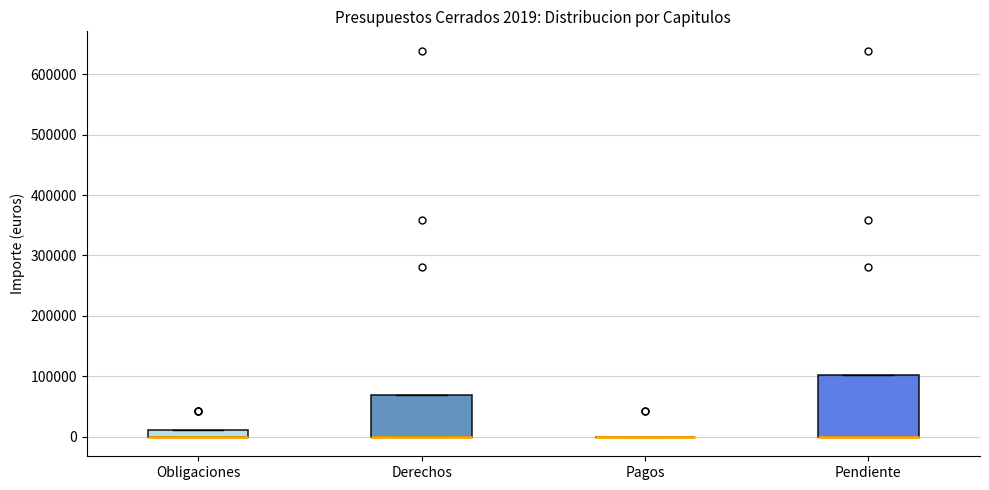

Which box is the tallest, from its lower edge to its upper edge?

Pendiente